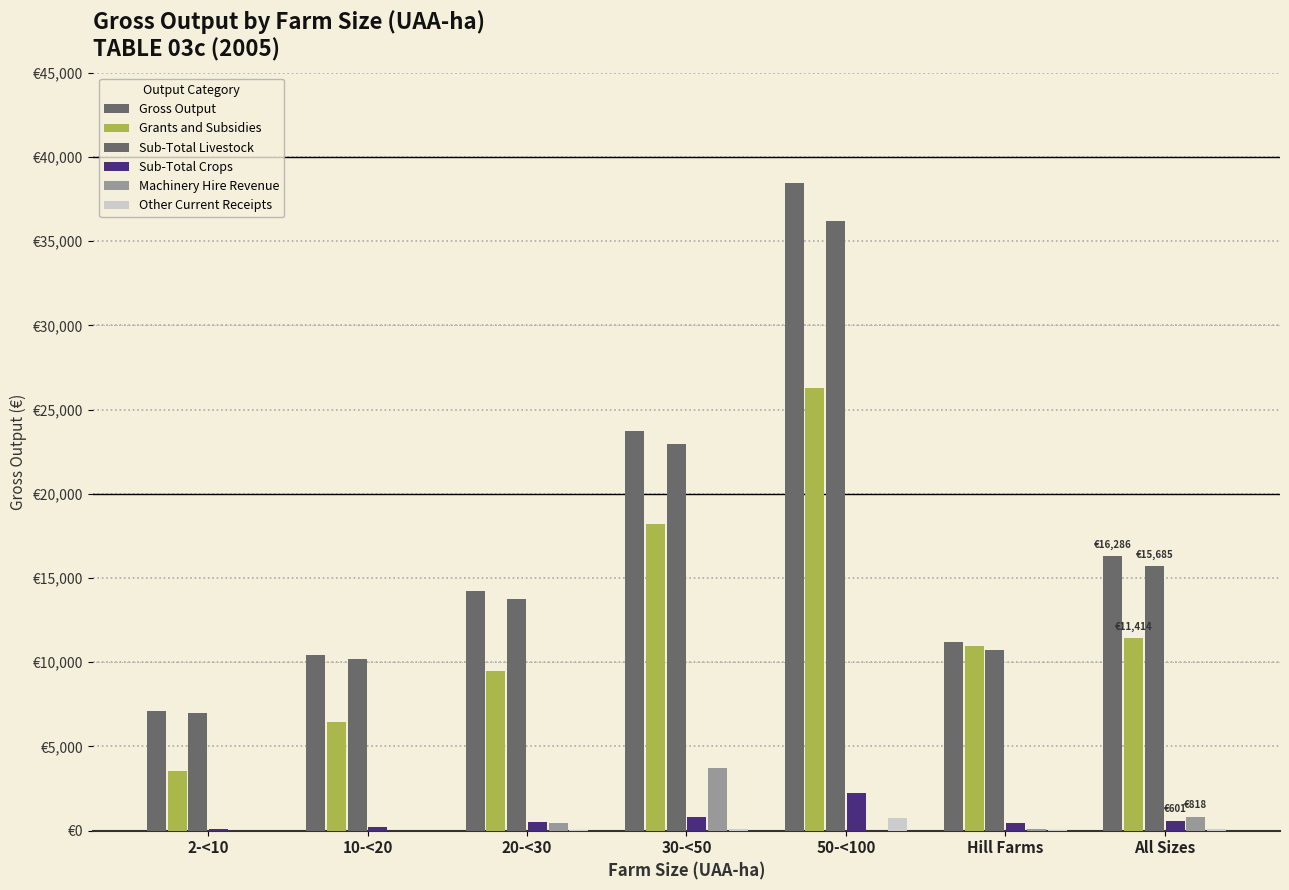

What is the label of the 3rd bar from the right?

50-<100